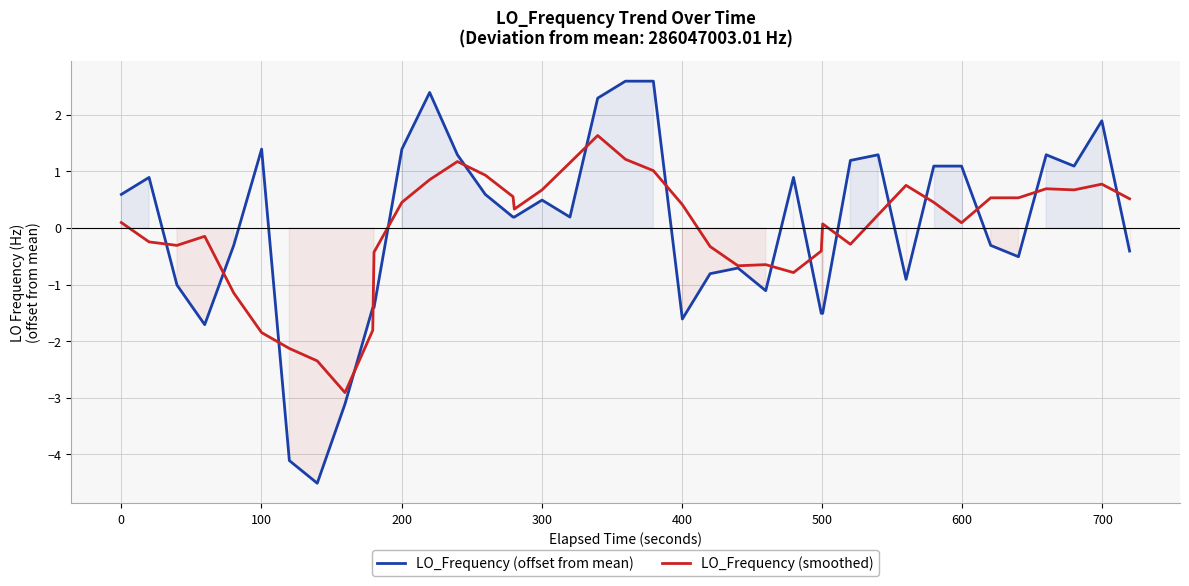

What is the maximum value for LO_Frequency (offset from mean)?

2.6